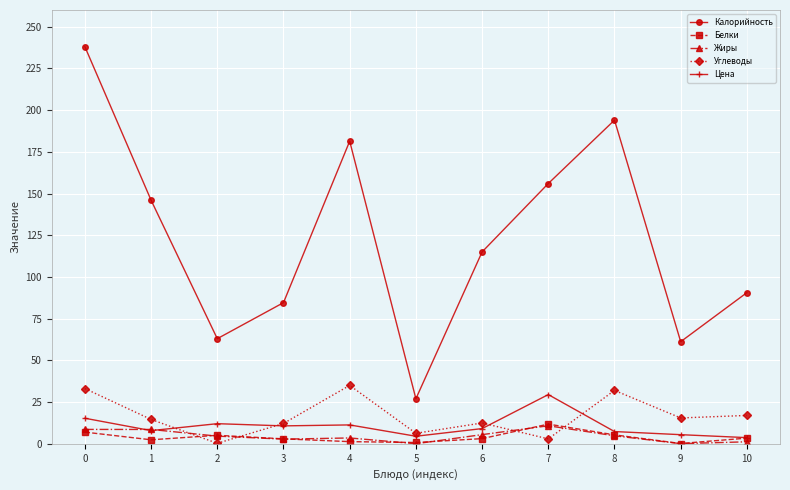

What are all the series names shown in the legend?

Калорийность, Белки, Жиры, Углеводы, Цена